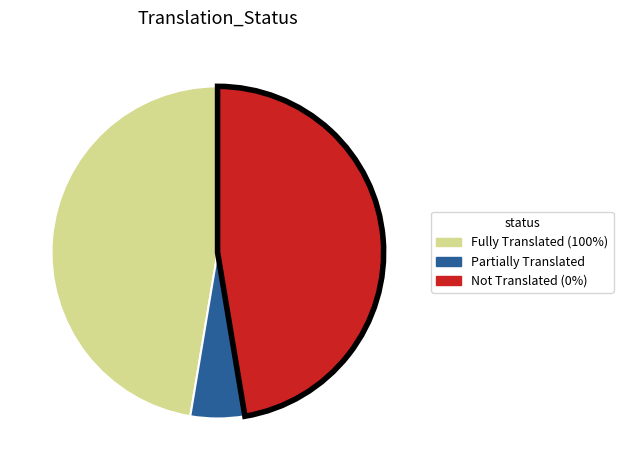

Is there any slice that represents more than half of the pie?

No